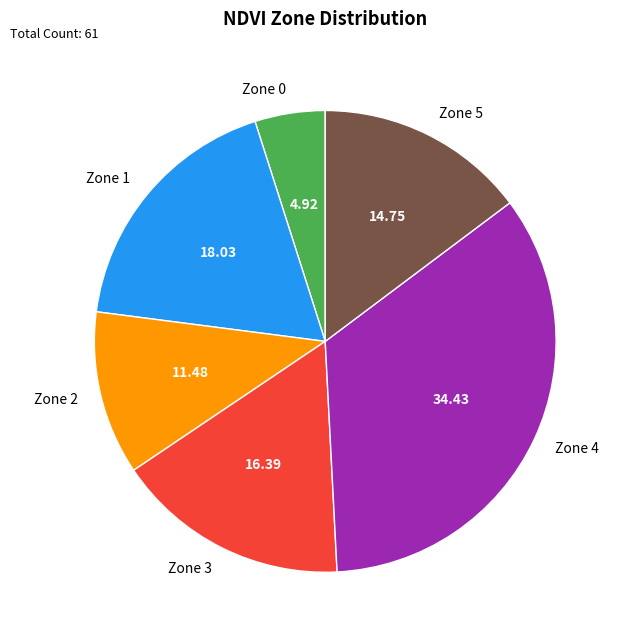

Which has a higher value, Zone 0 or Zone 3?

Zone 3